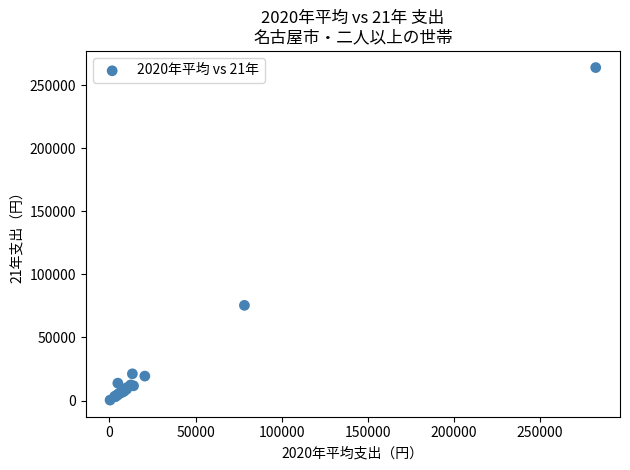

What Y value in the scatter plot is closest to 132135?

75450